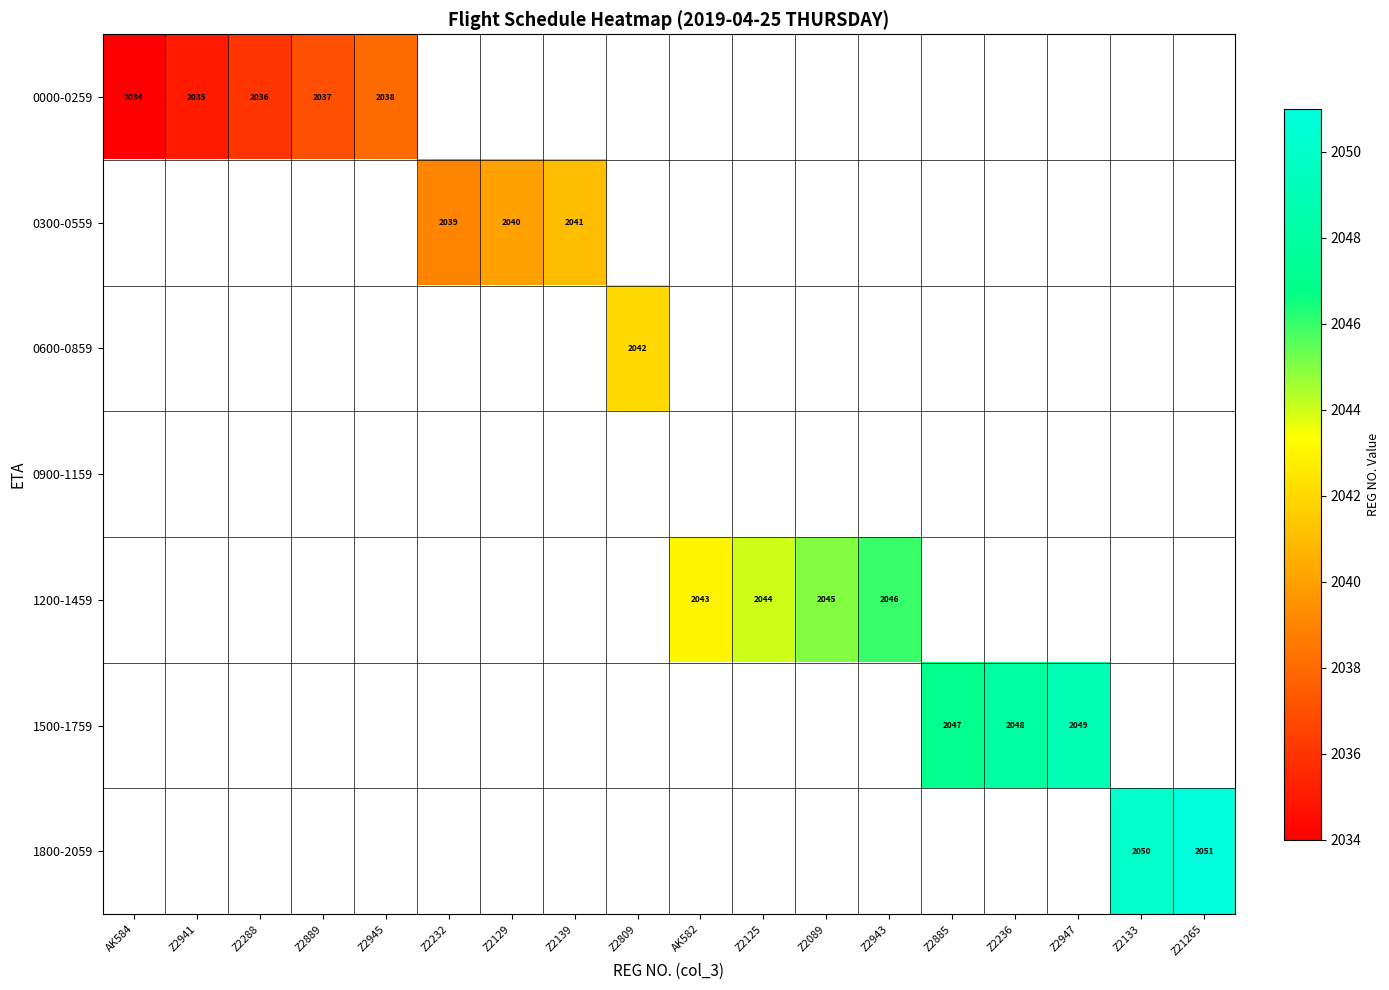

Is it true that 1200-1459 equals 1383.5 at Z2089?

False